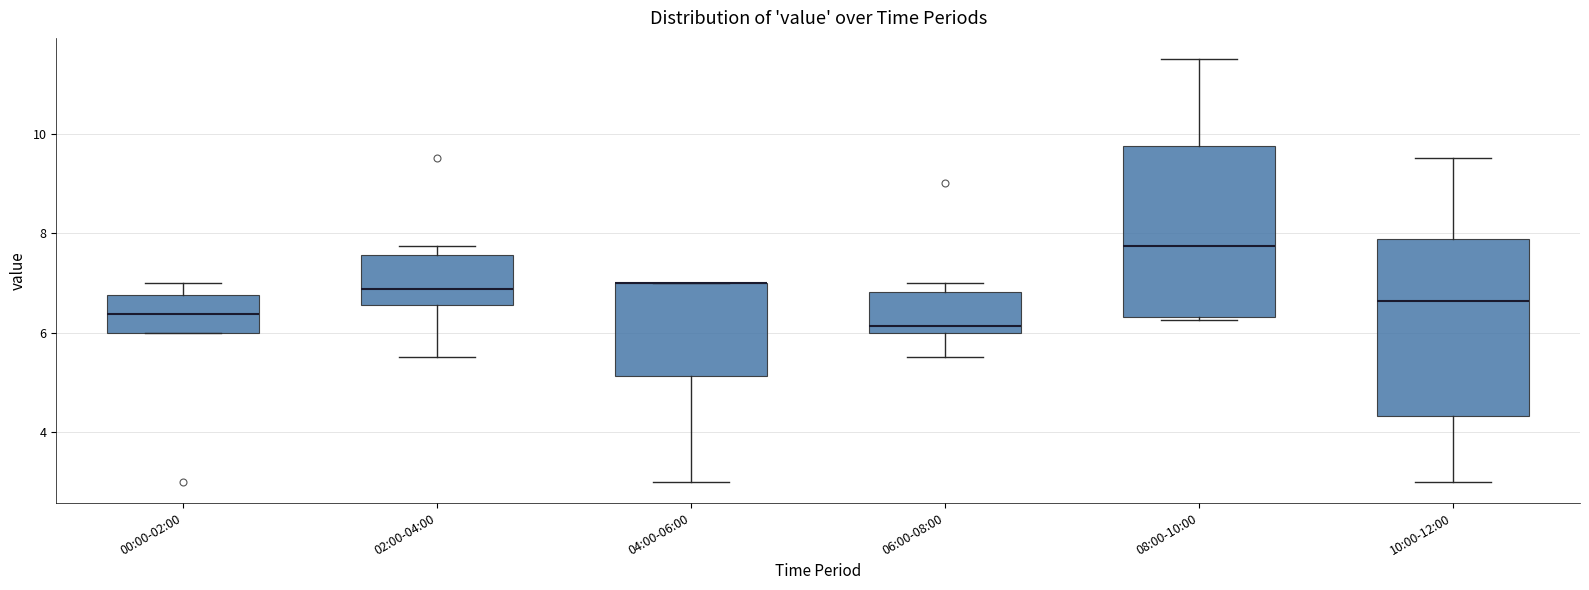

Reading left to right, read every box against the y-axis: the position of its median line, the range the box covers, and the ends of its whiskers. The values are not printed on the chart, so give them approximately, as read against the axis.

00:00-02:00: median 6.4, box 6.0 to 6.8, whiskers 6.0 to 7.0
02:00-04:00: median 6.8, box 6.6 to 7.6, whiskers 5.6 to 7.8
04:00-06:00: median 7.0 (drawn on the box's upper edge), box 5.2 to 7.0, whiskers 3.0 to 7.0
06:00-08:00: median 6.2, box 6.0 to 6.8, whiskers 5.6 to 7.0
08:00-10:00: median 7.8, box 6.4 to 9.8, whiskers 6.2 to 11.6
10:00-12:00: median 6.6, box 4.4 to 7.8, whiskers 3.0 to 9.6